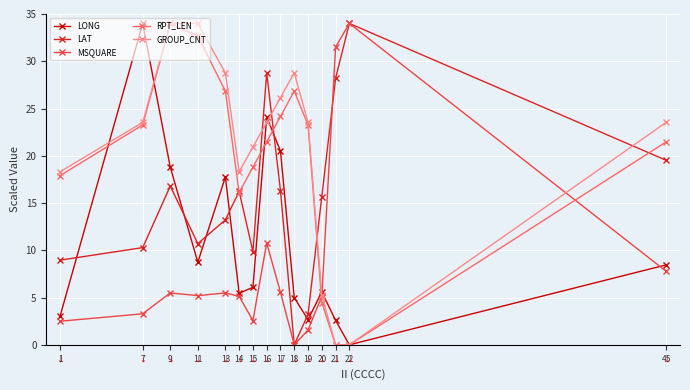

Is it true that GROUP_CNT equals 5.2 at 20?

True